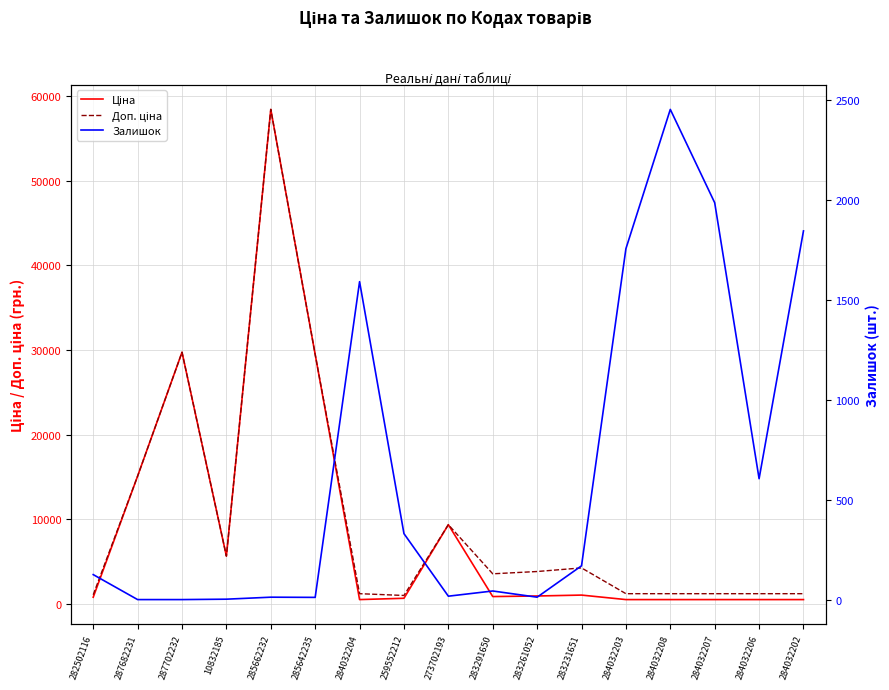

What is the sum of the Залишок values at 283291650 and 283231651?

212.0